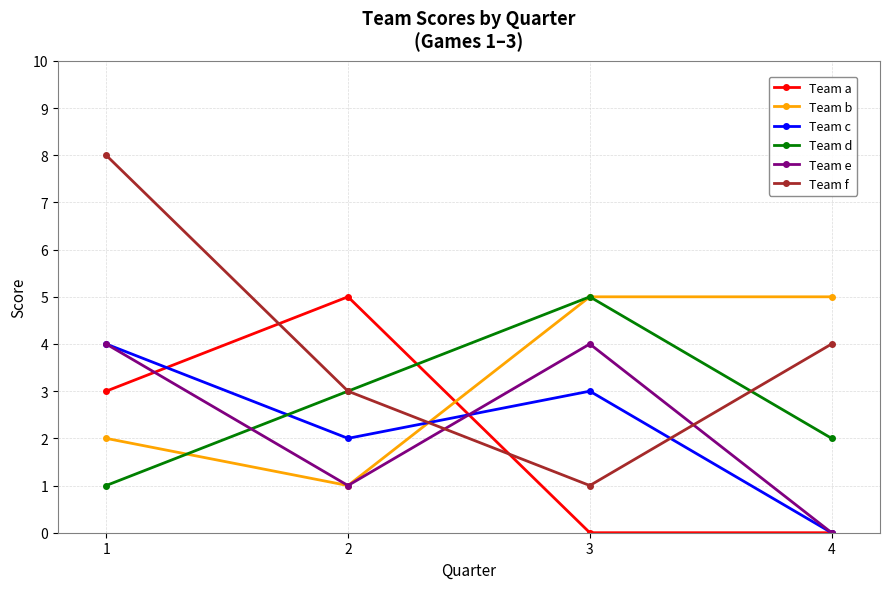

What is the difference between the Team e values at 2 and 1?

3